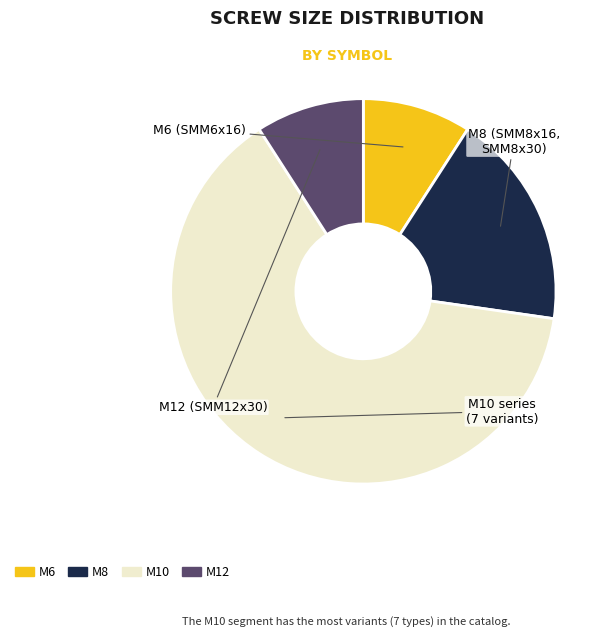

Is there a majority slice in this chart?

Yes